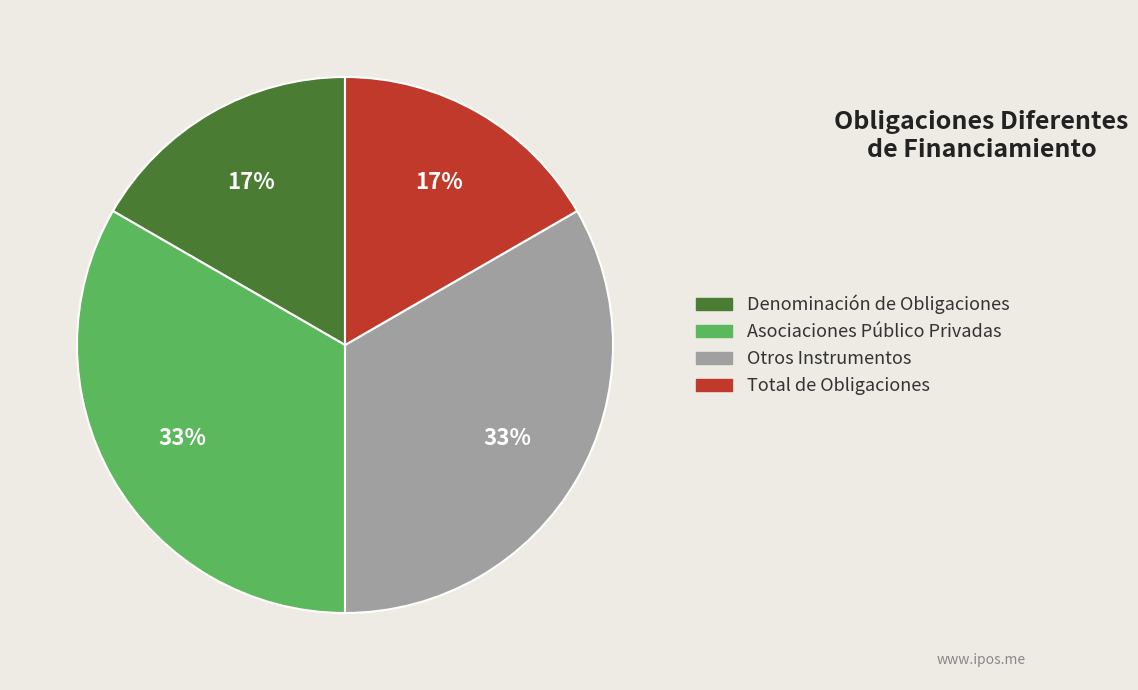

Is there any slice that represents more than half of the pie?

No